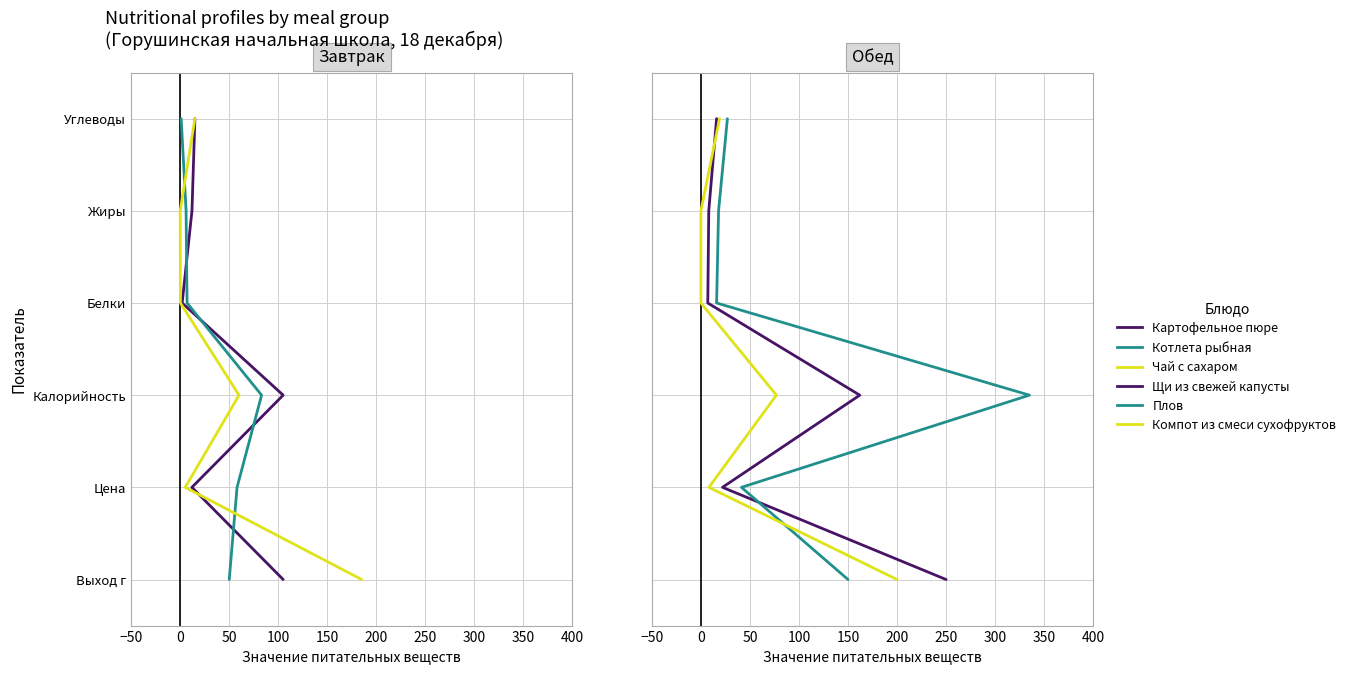

The Картофельное пюре series shows 2 at 0. True or false?

False